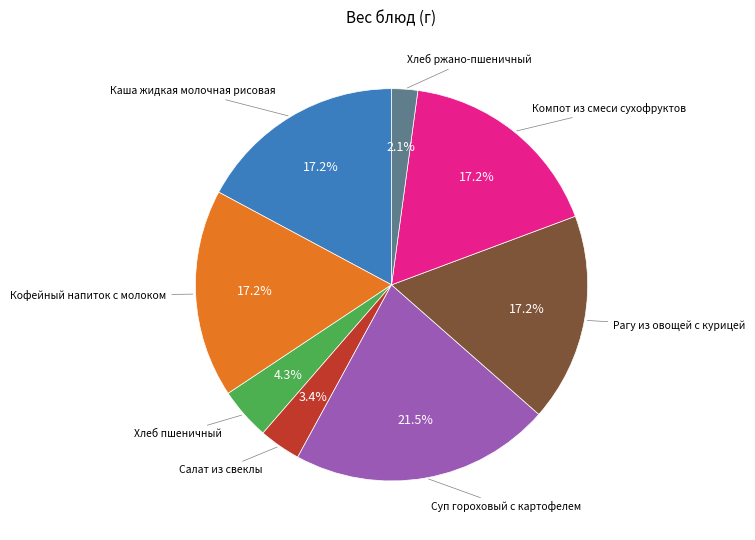

How many slices are in this pie chart?

8